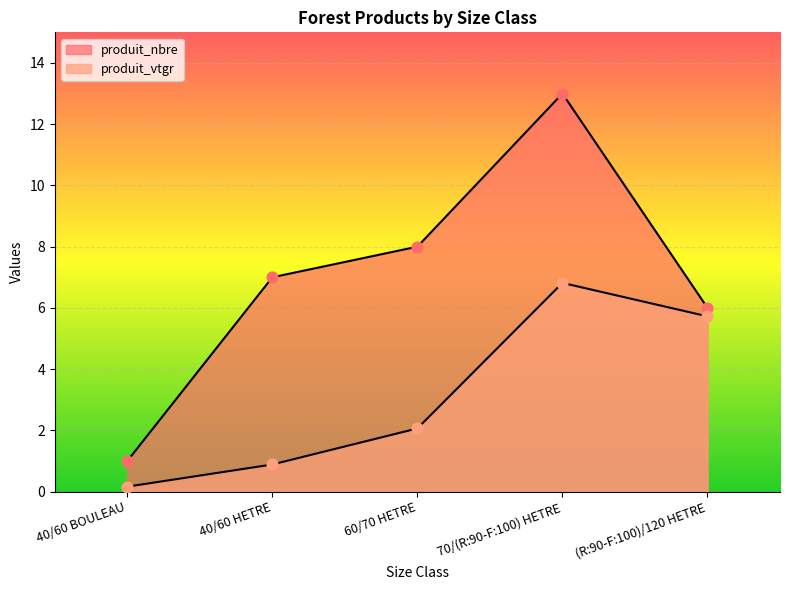

Which series has the widest spread of Y values?

produit_nbre